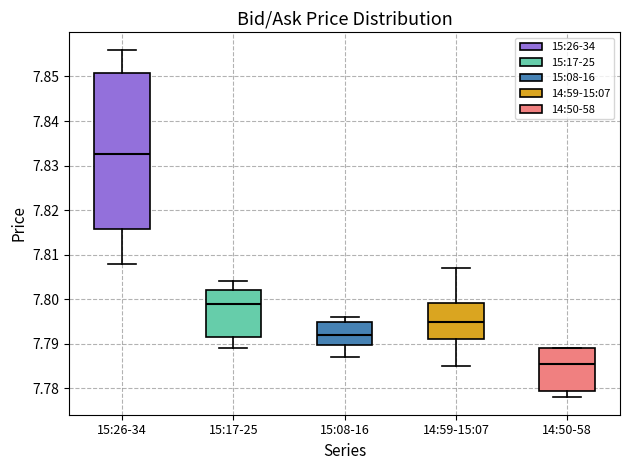

Reading left to right, read every box against the y-axis: the position of its median line, the range the box covers, and the ends of its whiskers. The values are not printed on the chart, so give them approximately, as read against the axis.

15:26-34: median 7.833, box 7.816 to 7.851, whiskers 7.808 to 7.856
15:17-25: median 7.799, box 7.792 to 7.802, whiskers 7.789 to 7.804
15:08-16: median 7.792, box 7.790 to 7.795, whiskers 7.787 to 7.796
14:59-15:07: median 7.795, box 7.791 to 7.799, whiskers 7.785 to 7.807
14:50-58: median 7.786, box 7.780 to 7.789, whiskers 7.778 to 7.789